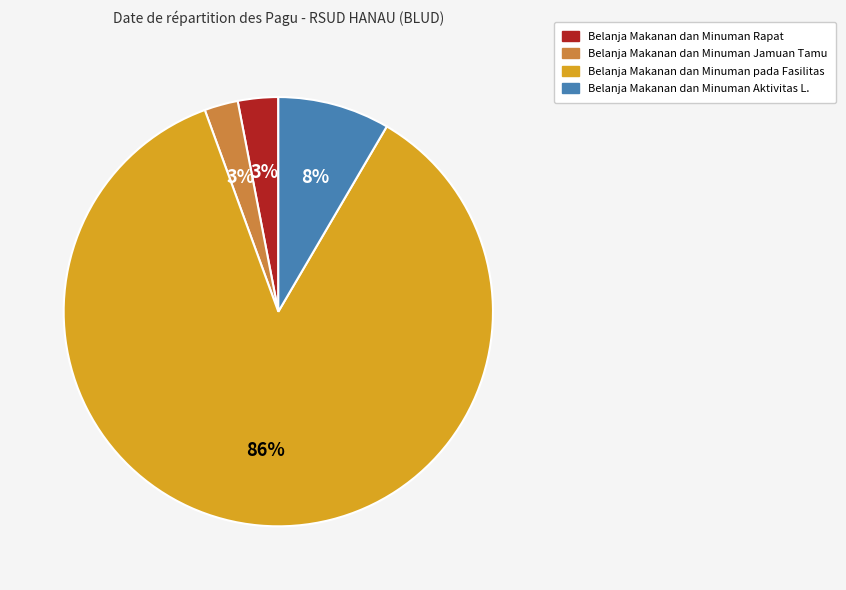

To the nearest percent, what is the difference between the largest and smallest slice percentages?

83%